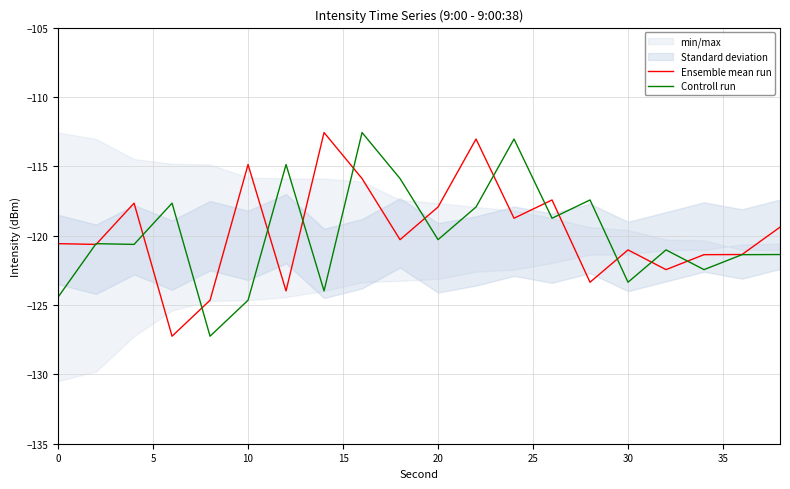

Is this an area chart (filled region under the line)?

No